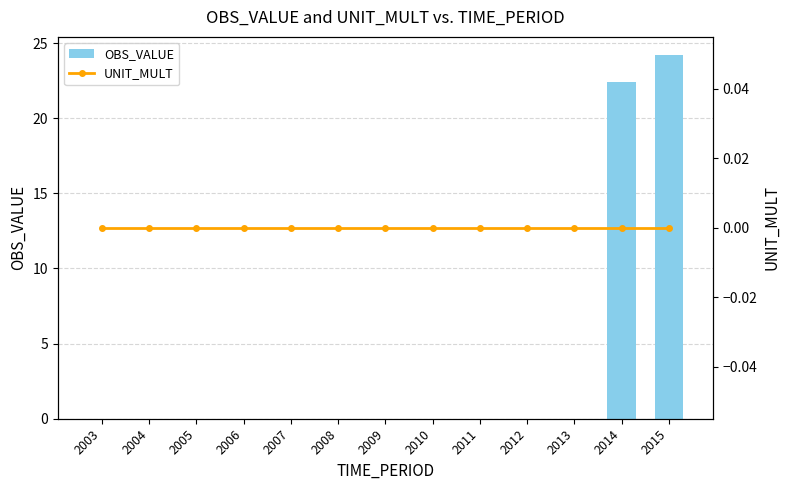

Which category has the highest value in the OBS_VALUE series?

2015